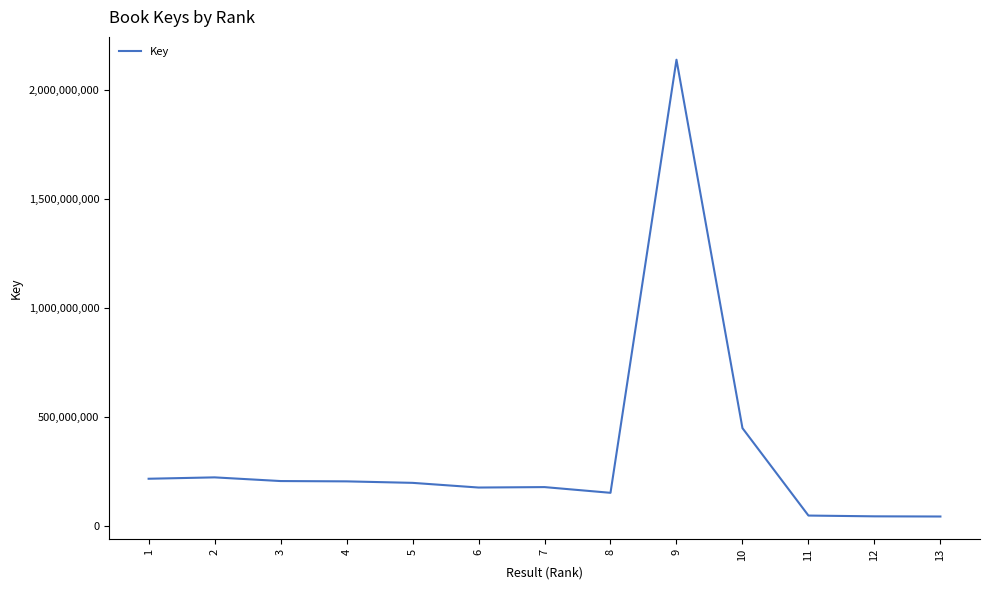

Which has a higher value, 4 or 8?

4